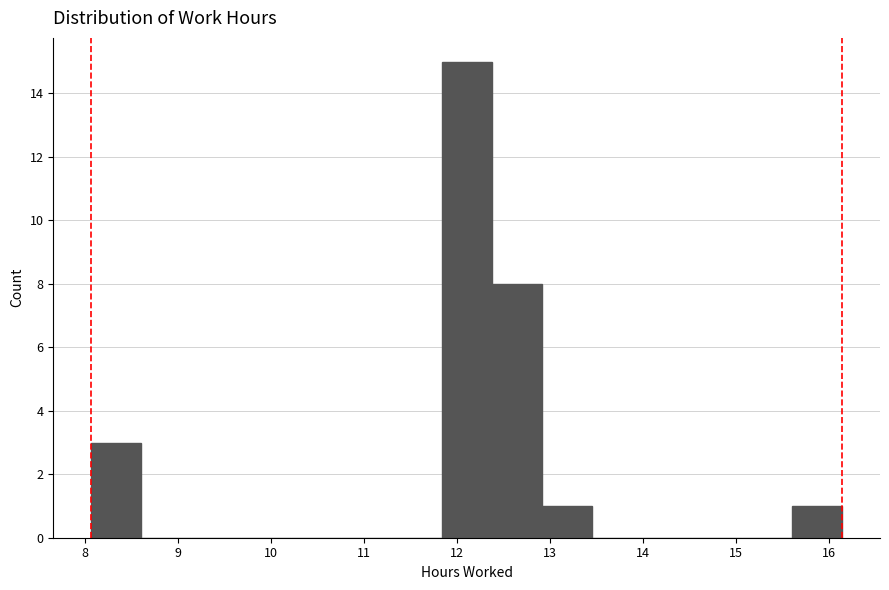

Over which range of the x-axis is the bar tallest?

11.8 to 12.4